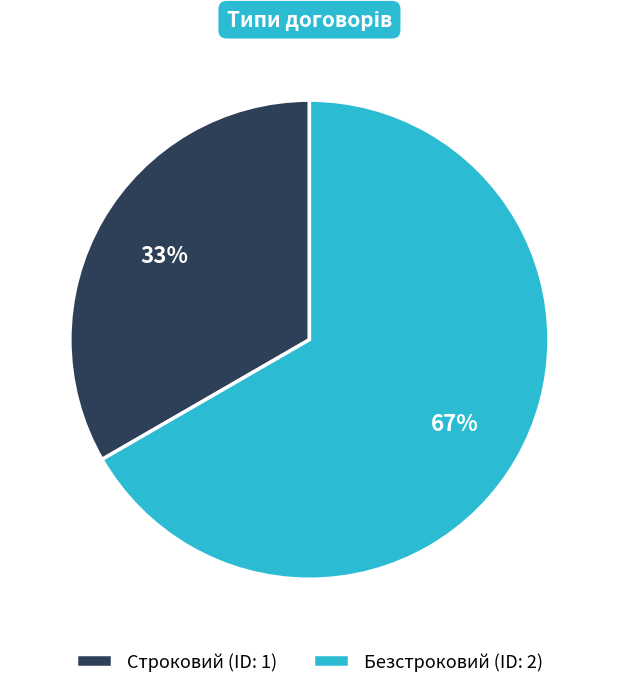

What is the largest slice in the pie chart?

Безстроковий